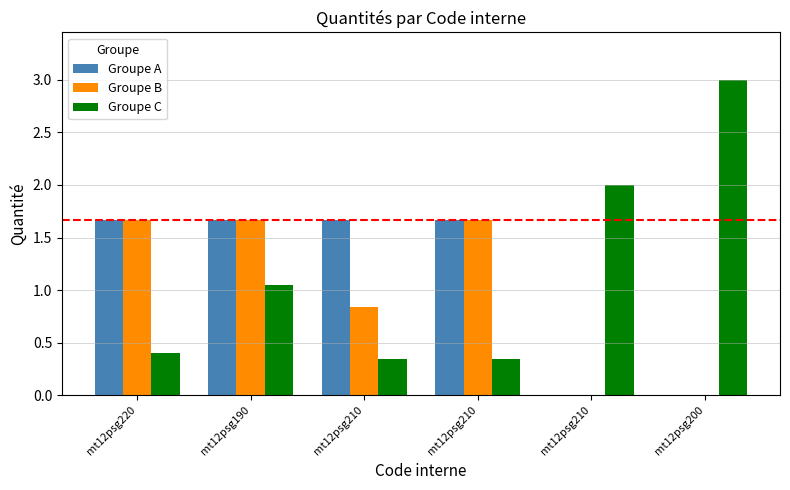

List the series in order of their peak value, lowest first.

Groupe A, Groupe B, Groupe C